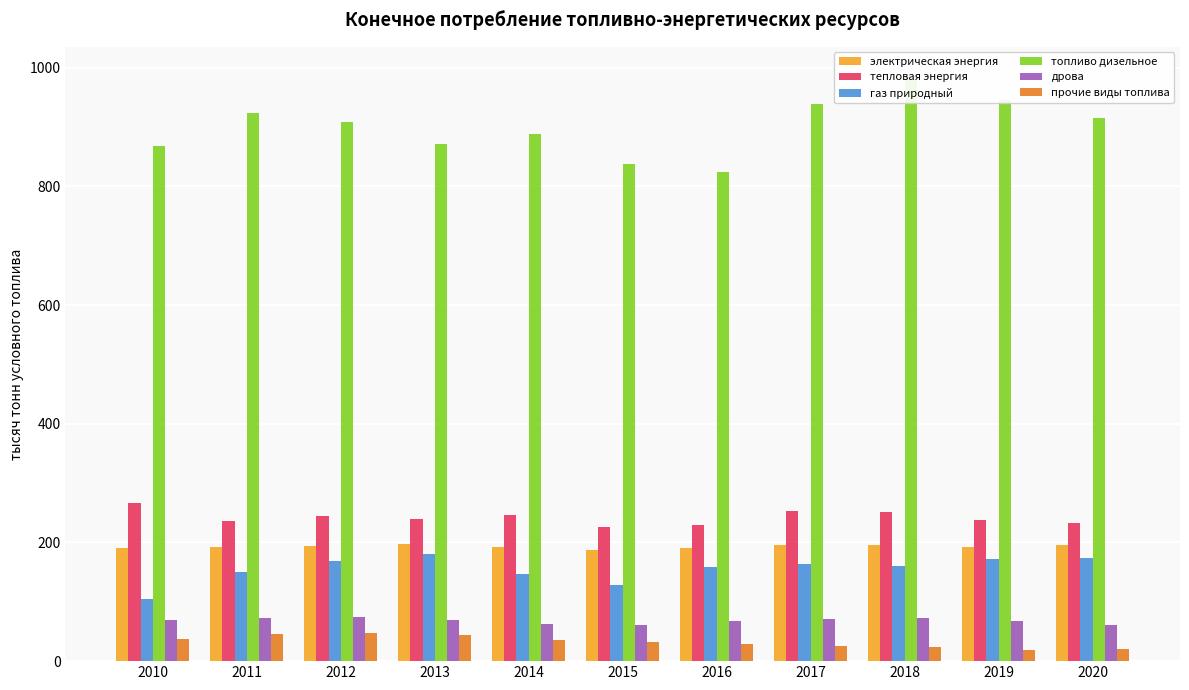

At which category is the sum across all series the highest?

2018